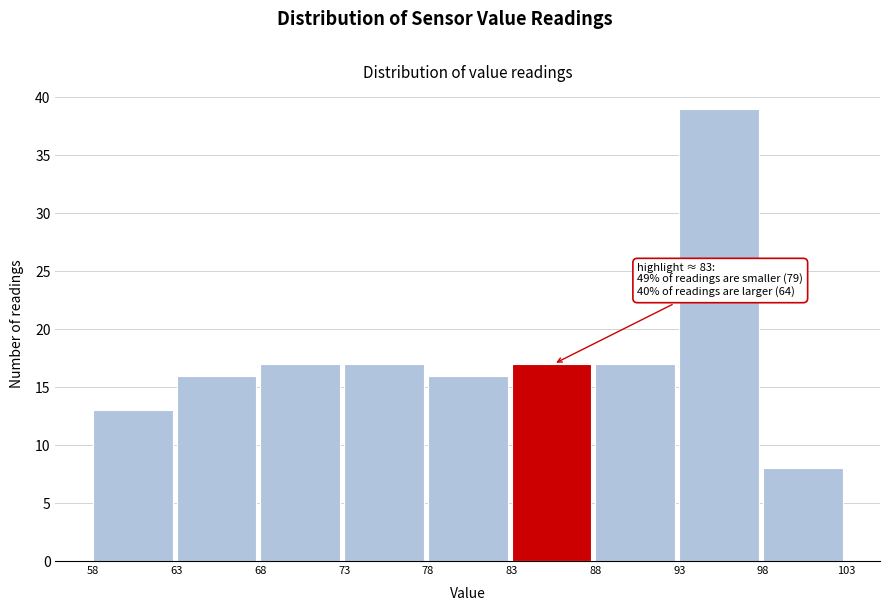

Over which range of the x-axis is the bar tallest?

93 to 98